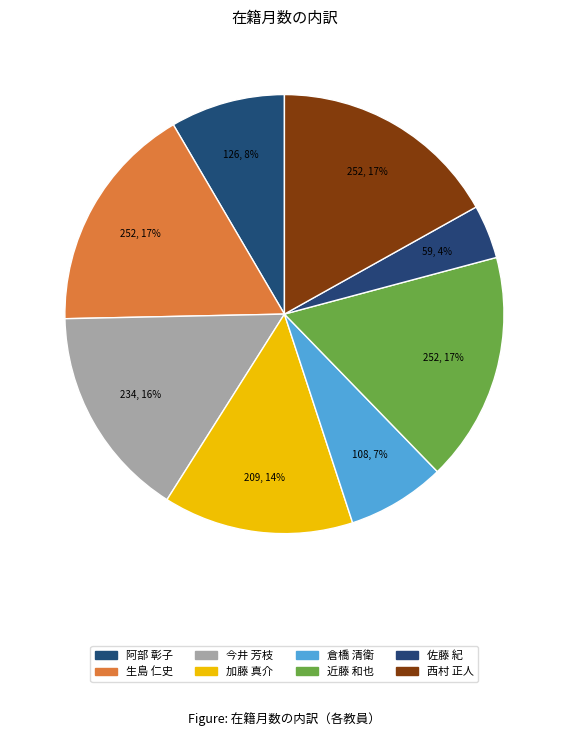

Is there any slice that represents more than half of the pie?

No